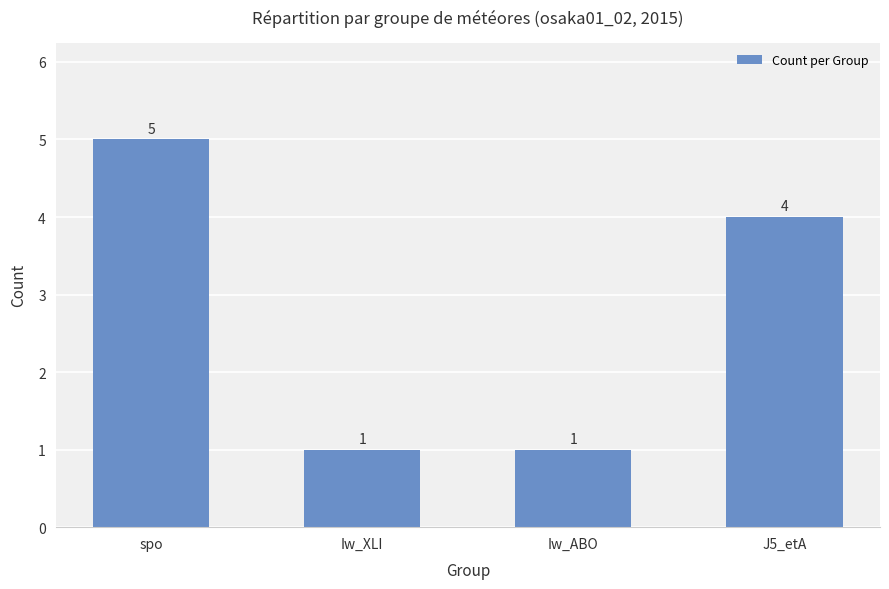

What is the average value?

3